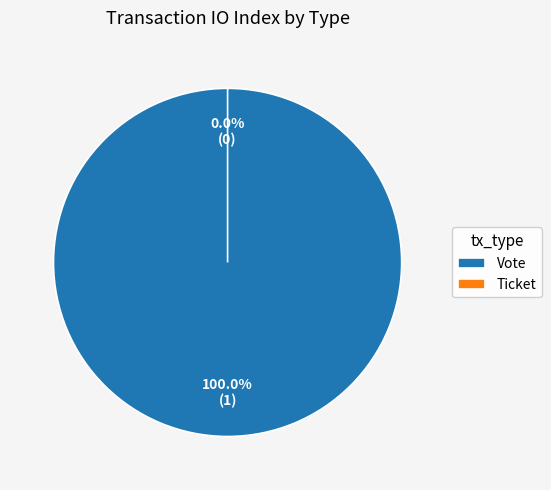

Is there a majority slice in this chart?

Yes